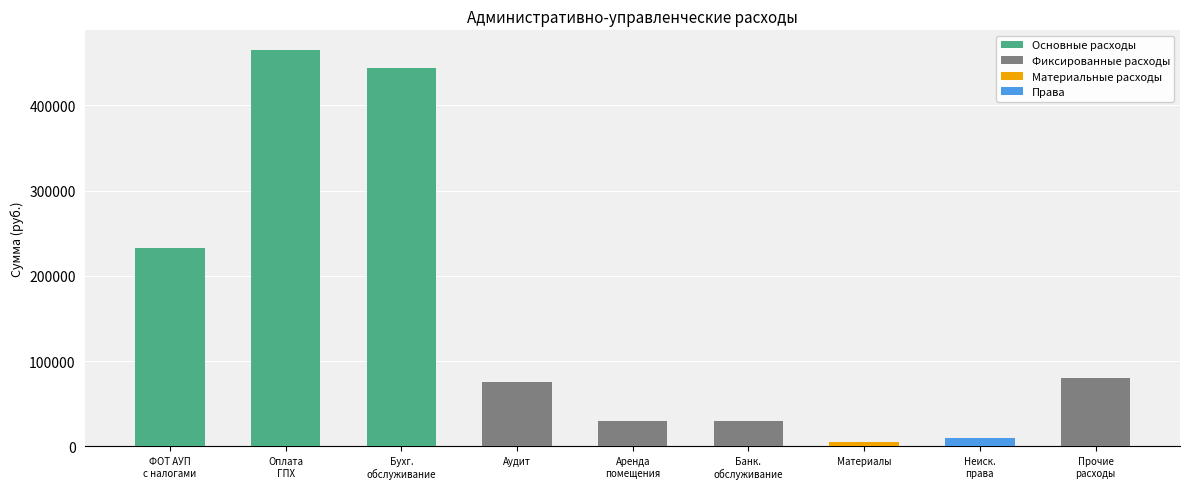

What is the sum of all values?

1370960